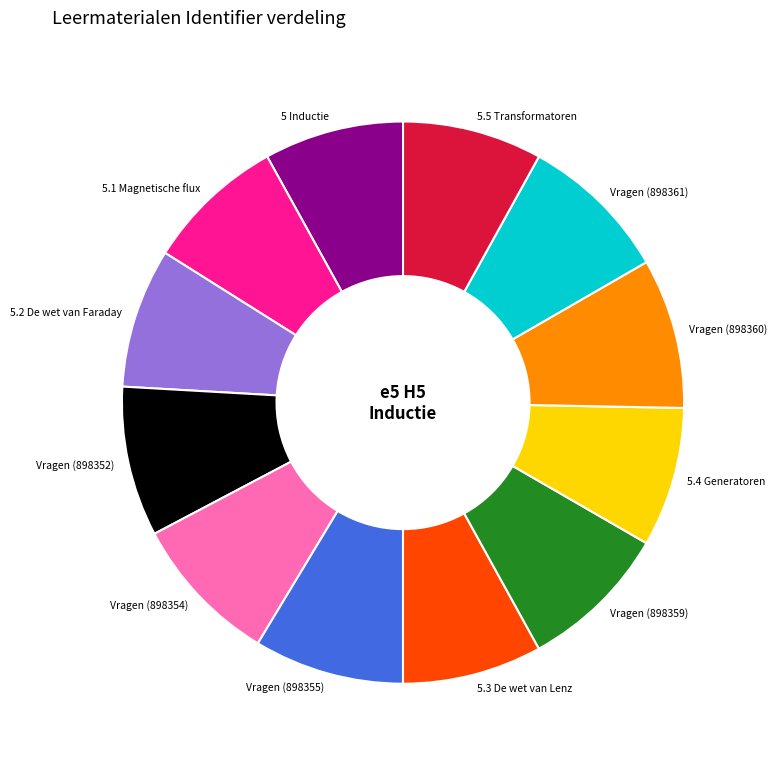

True or false: Vragen (898360) accounts for 9% of the total.

True